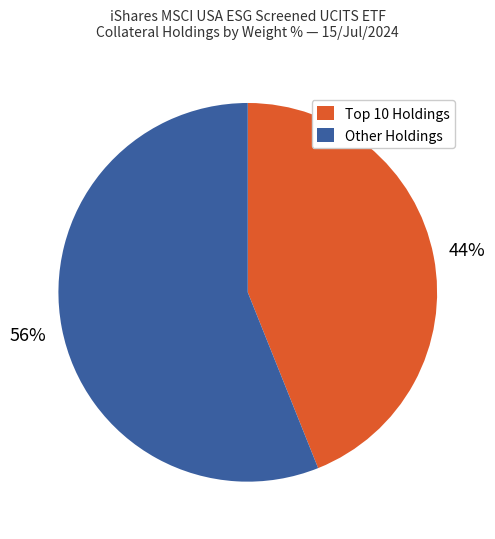

Is there a majority slice in this chart?

Yes